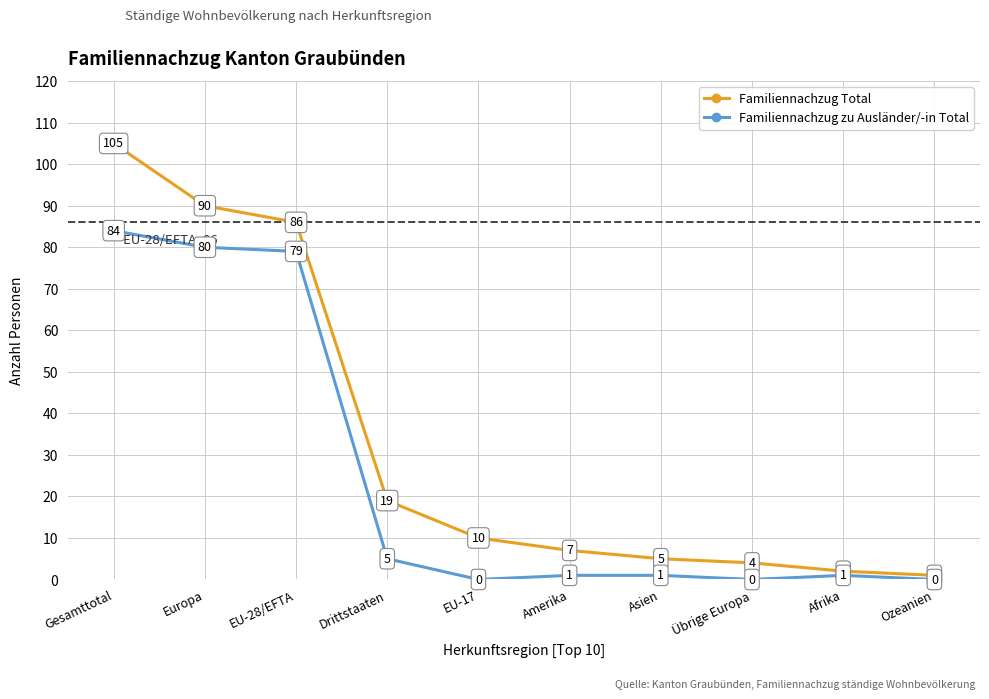

Rank the series by their average value, from highest to lowest.

Familiennachzug Total, Familiennachzug zu Ausländer/-in Total